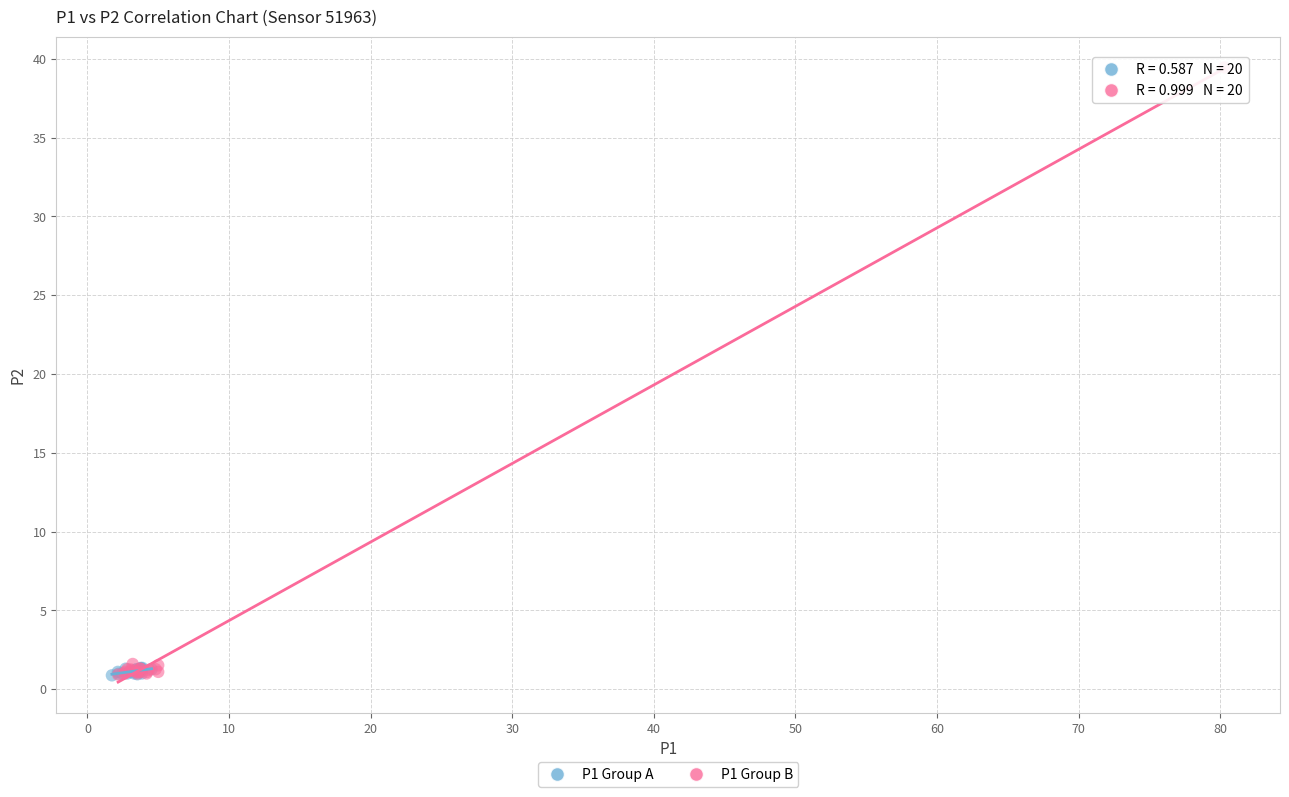

Which series contains the highest Y value?

P1 Group B